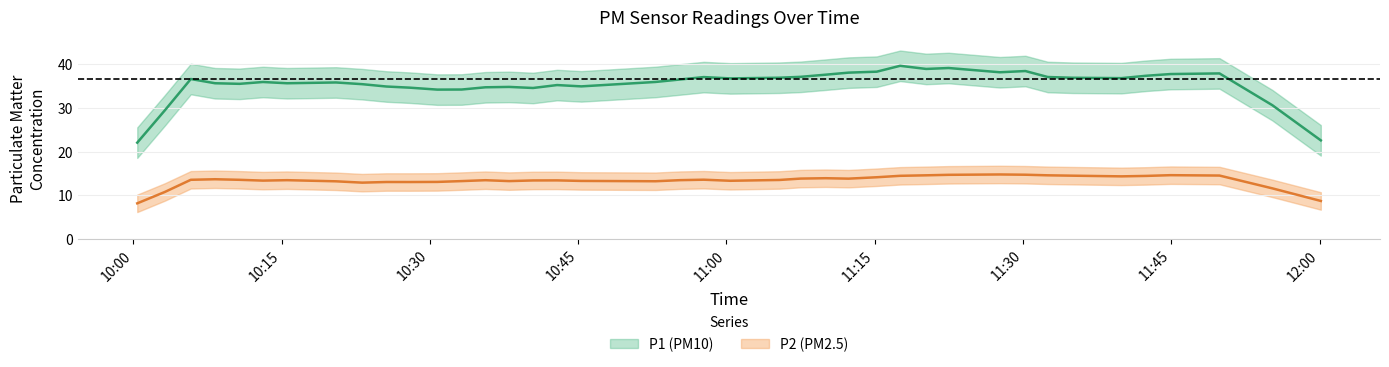

Rank the series at 39 from lowest to highest value.

P2, P1